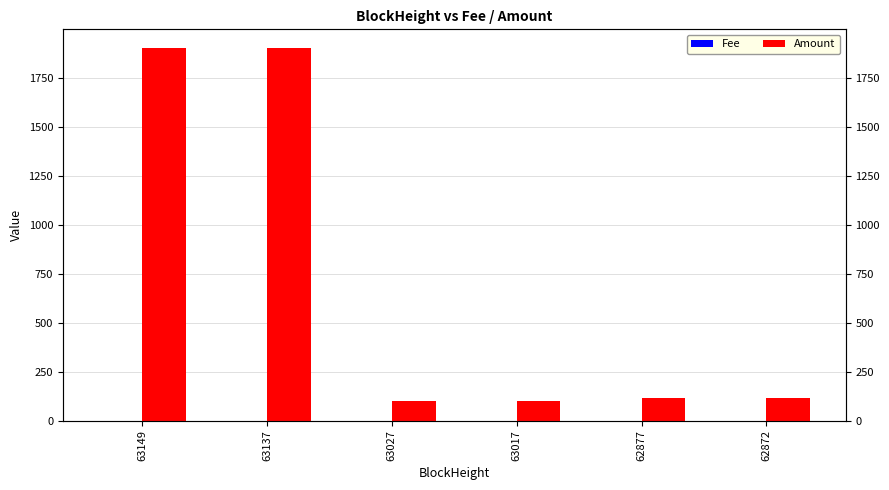

At which category does the chart reach its peak across all series?

63137